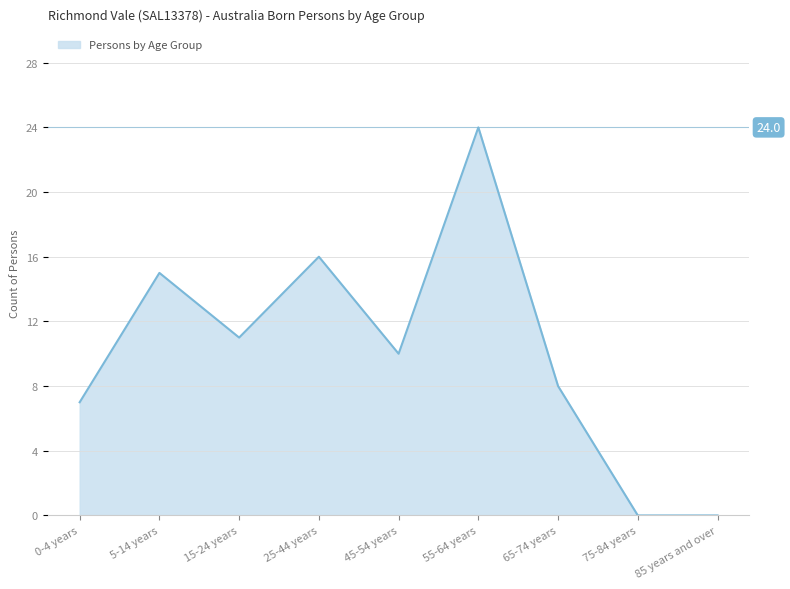

The chart shows a value of 24 at 55-64 years. True or false?

True